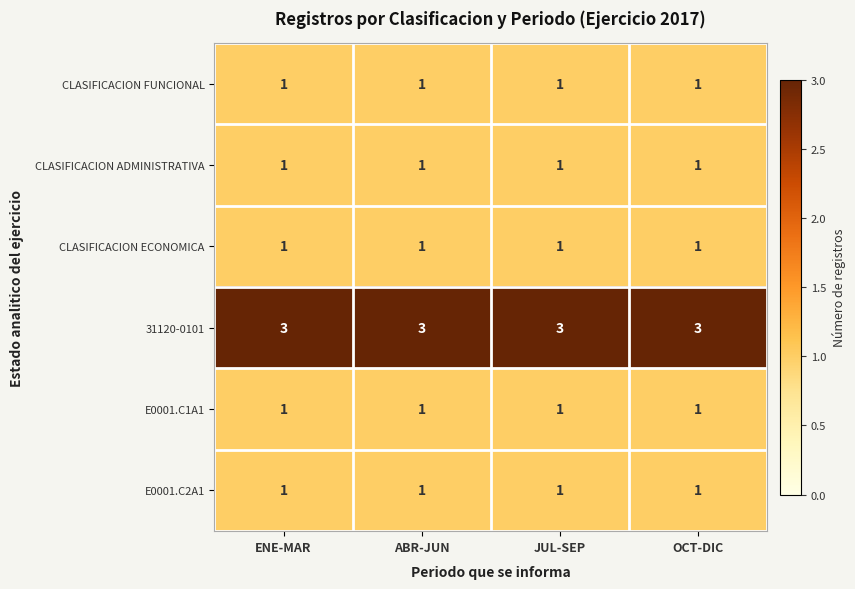

What is the total value across all series at ABR-JUN?

8